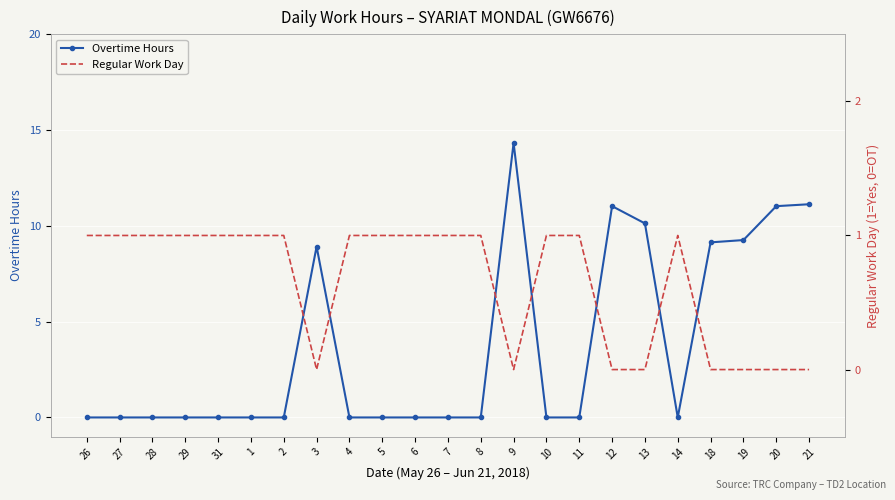

Between which two adjacent categories do Regular Work Day and Overtime Hours first intersect?

2 and 3